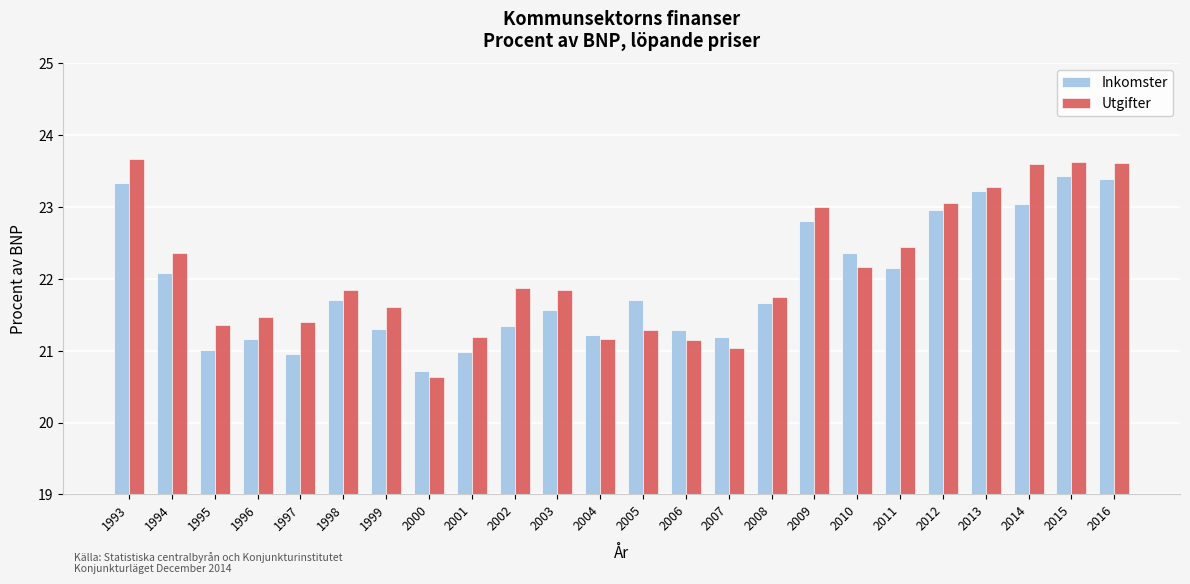

What is the total value across all series at 2008?

43.4